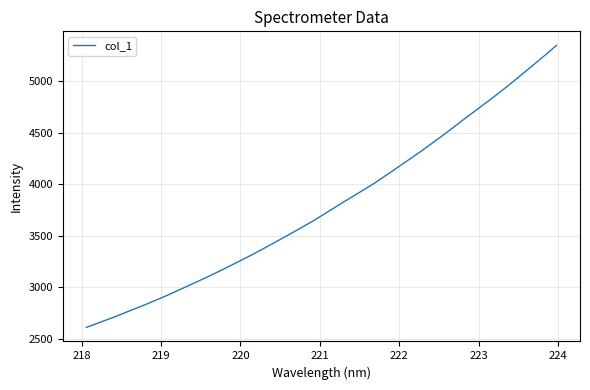

What is the difference between the maximum and minimum values?

2736.6